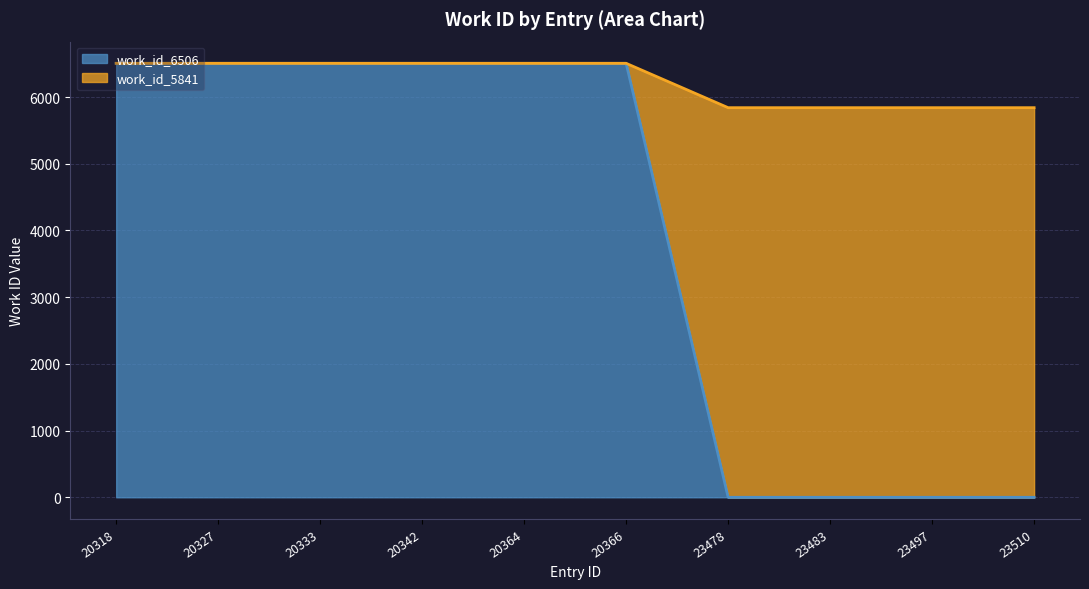

What is the approximate value of work_id_6506 at 20342, to the nearest 100?

6500